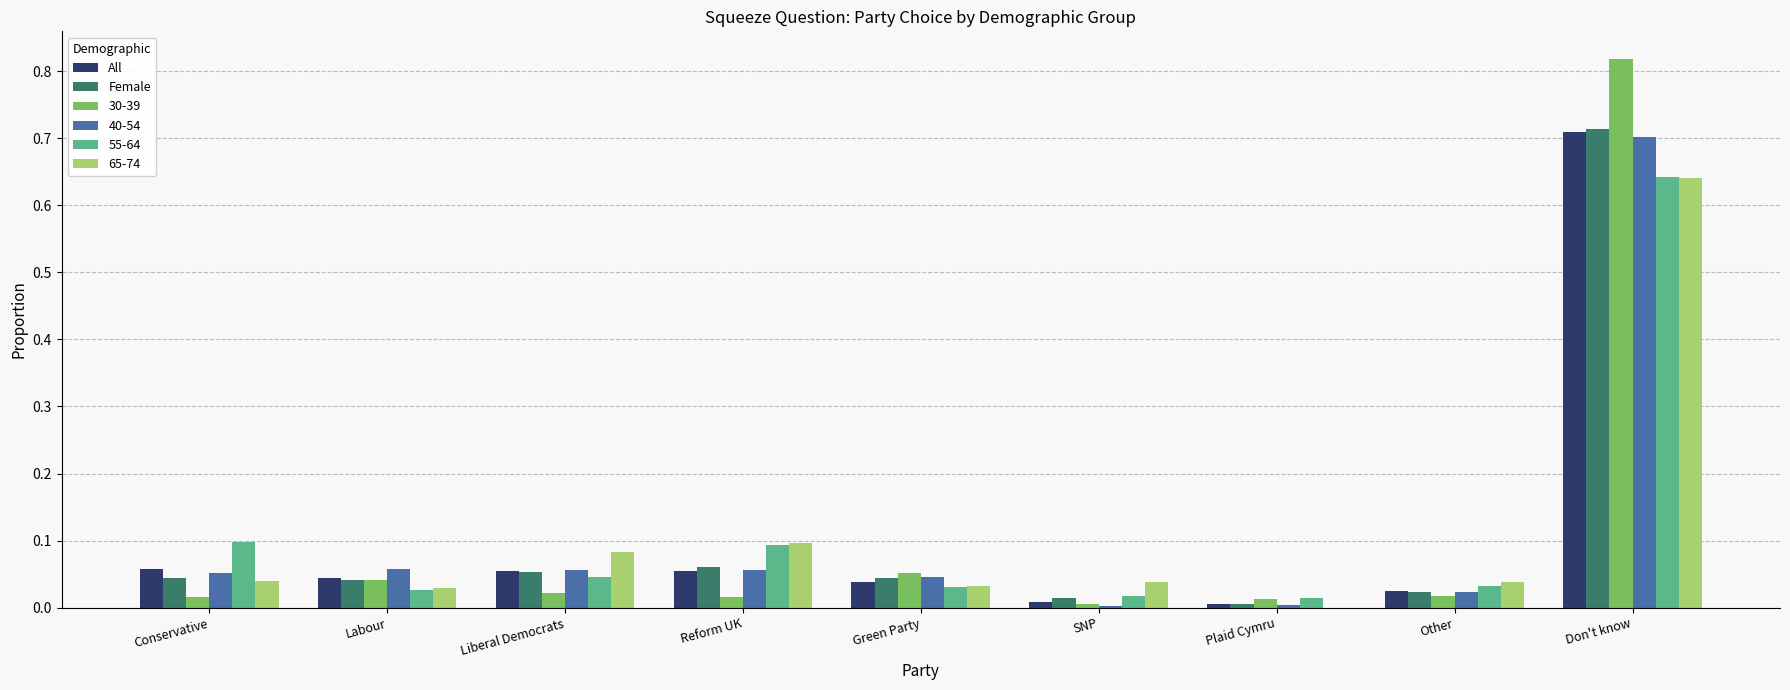

The 40-54 series shows 0.0 at Plaid Cymru. True or false?

True